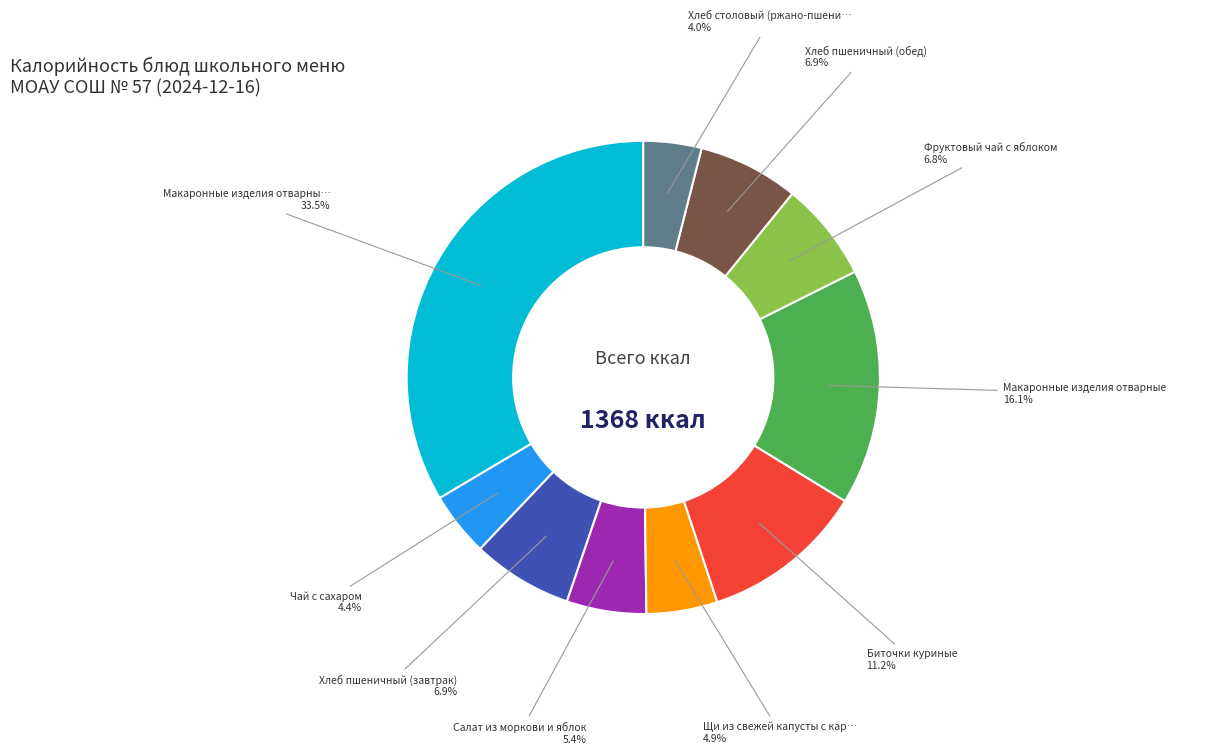

Does any single category account for the majority?

No